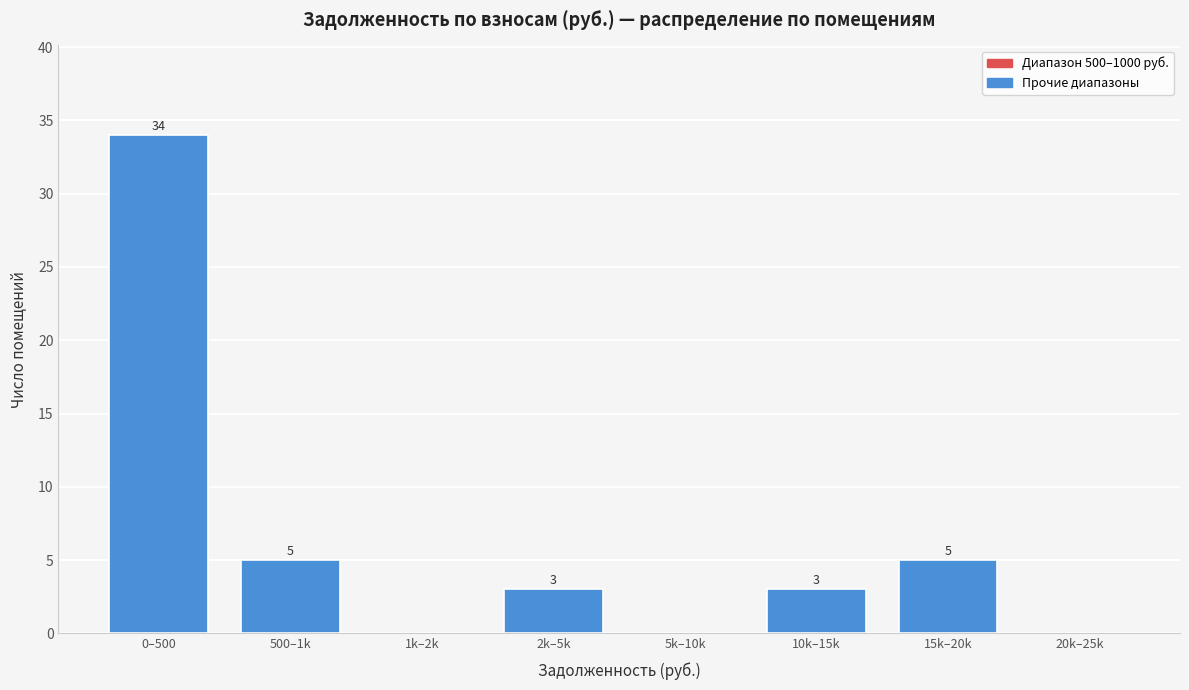

Where does the data first go above 3?

0–500